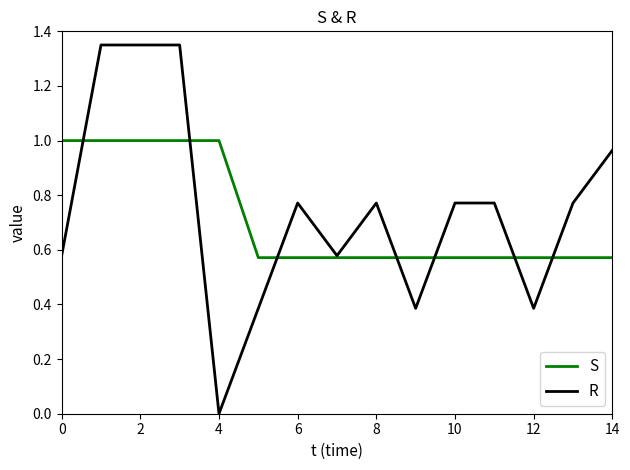

Which series has the largest range (max minus min)?

R